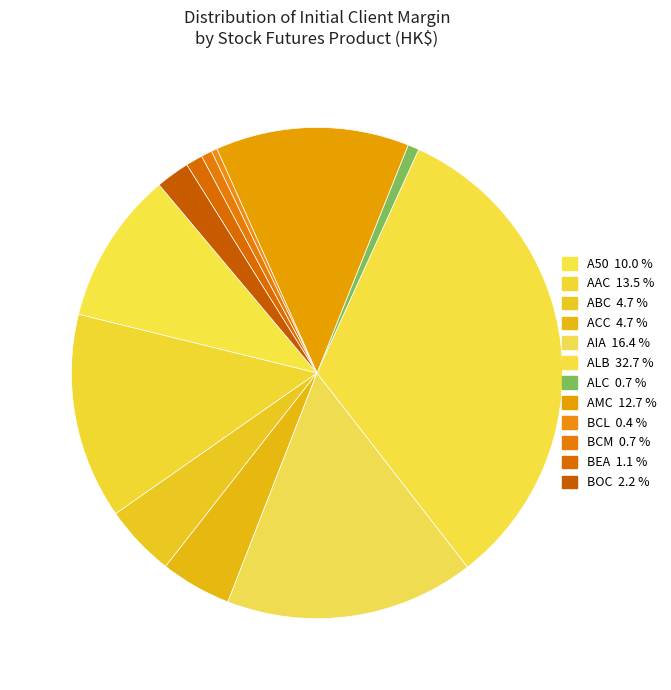

Which category has the biggest portion of the pie?

ALB